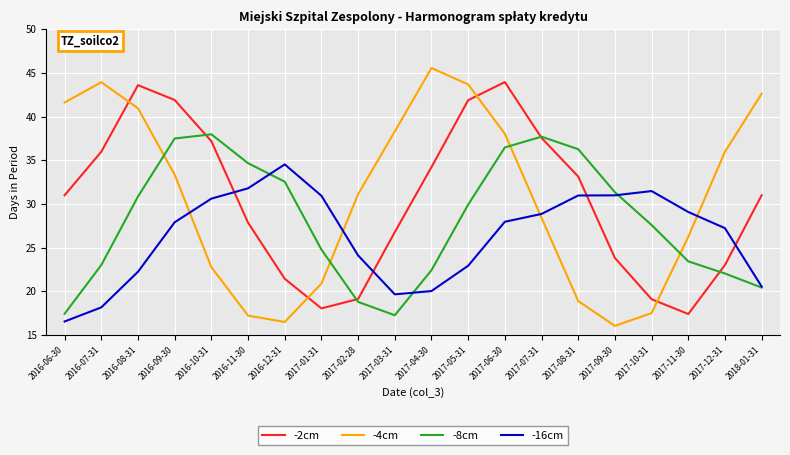

What position from the right is 2017-02-28?

12